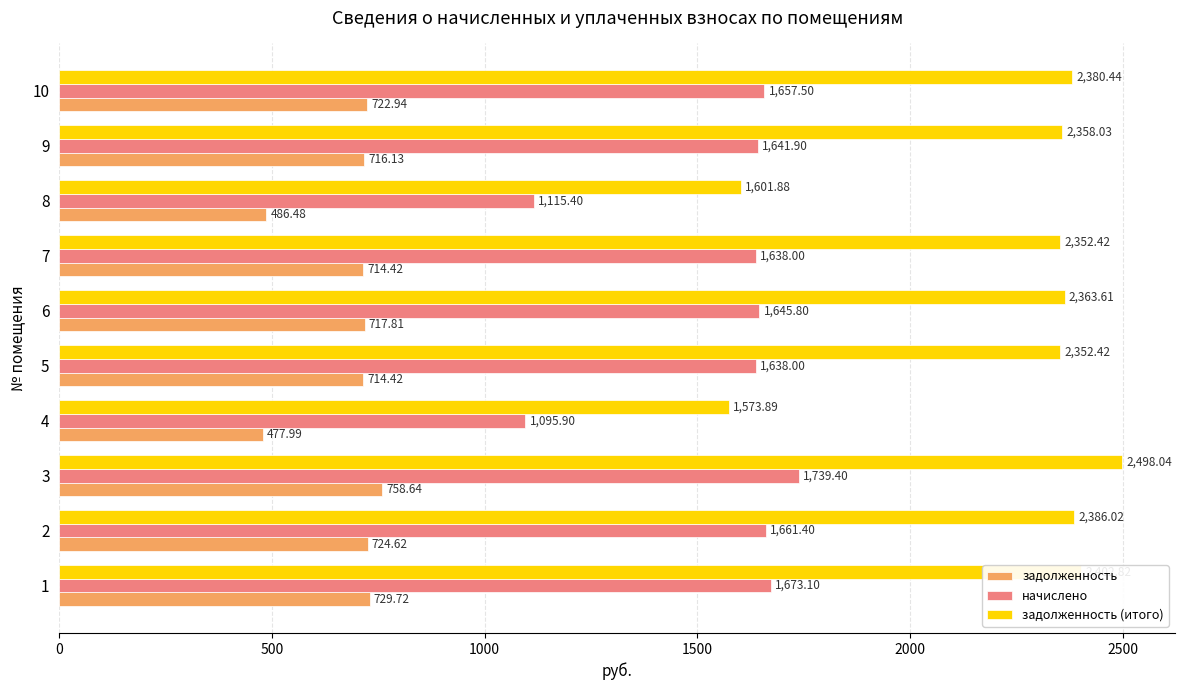

Rank the series by their maximum value, from highest to lowest.

задолженность (итого), начислено, задолженность